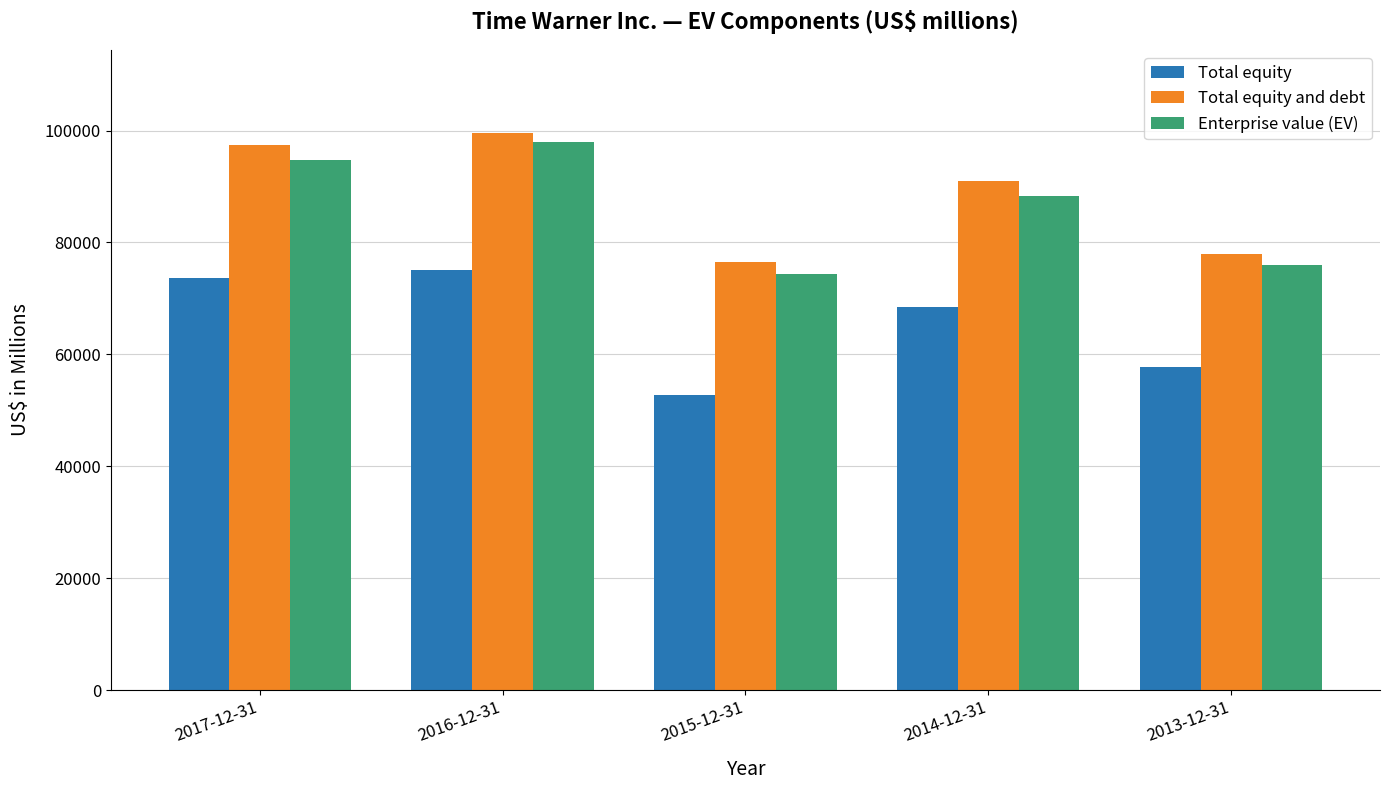

What position from the left is 2017-12-31?

1